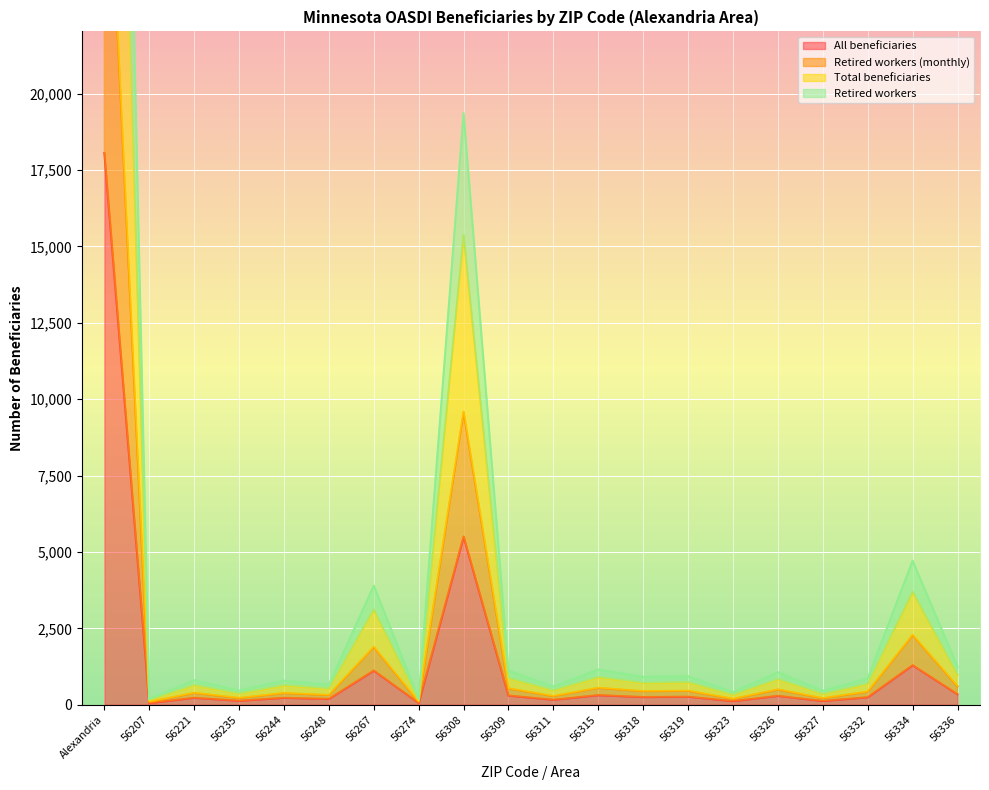

How many interior local peaks does the Retired workers (monthly) series have?

8